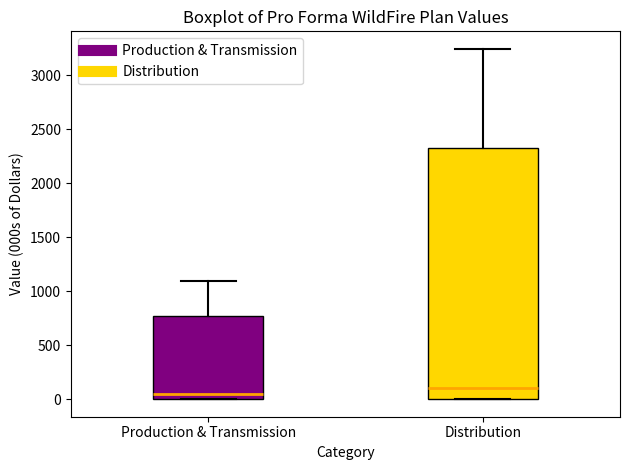

Which box's median line is the lowest?

Production & Transmission